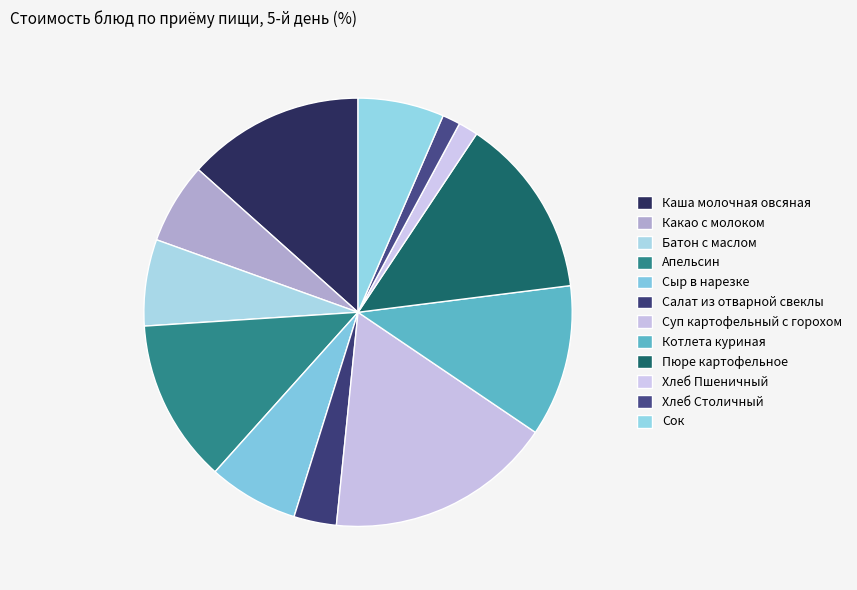

Between Хлеб Пшеничный and Салат из отварной свеклы, which is larger?

Салат из отварной свеклы